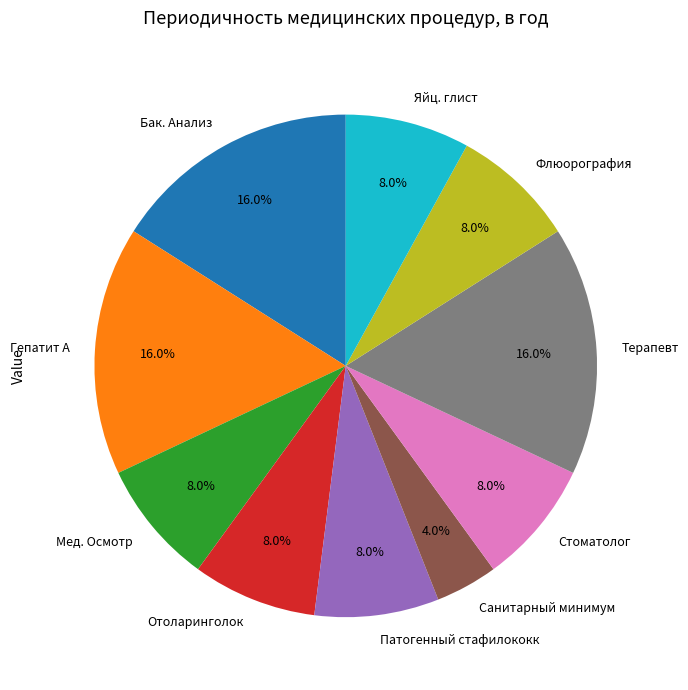

To the nearest percent, what portion does Флюорография represent?

8%